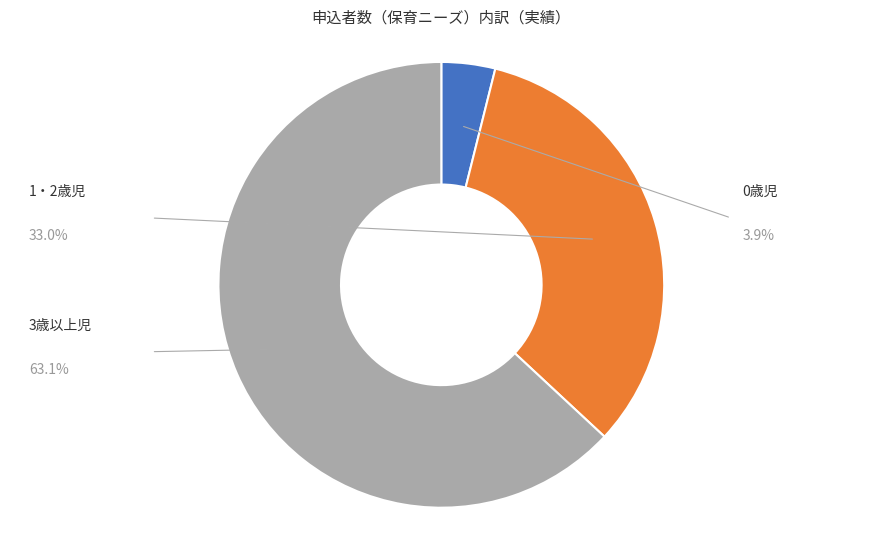

How many segments does this pie chart have?

3